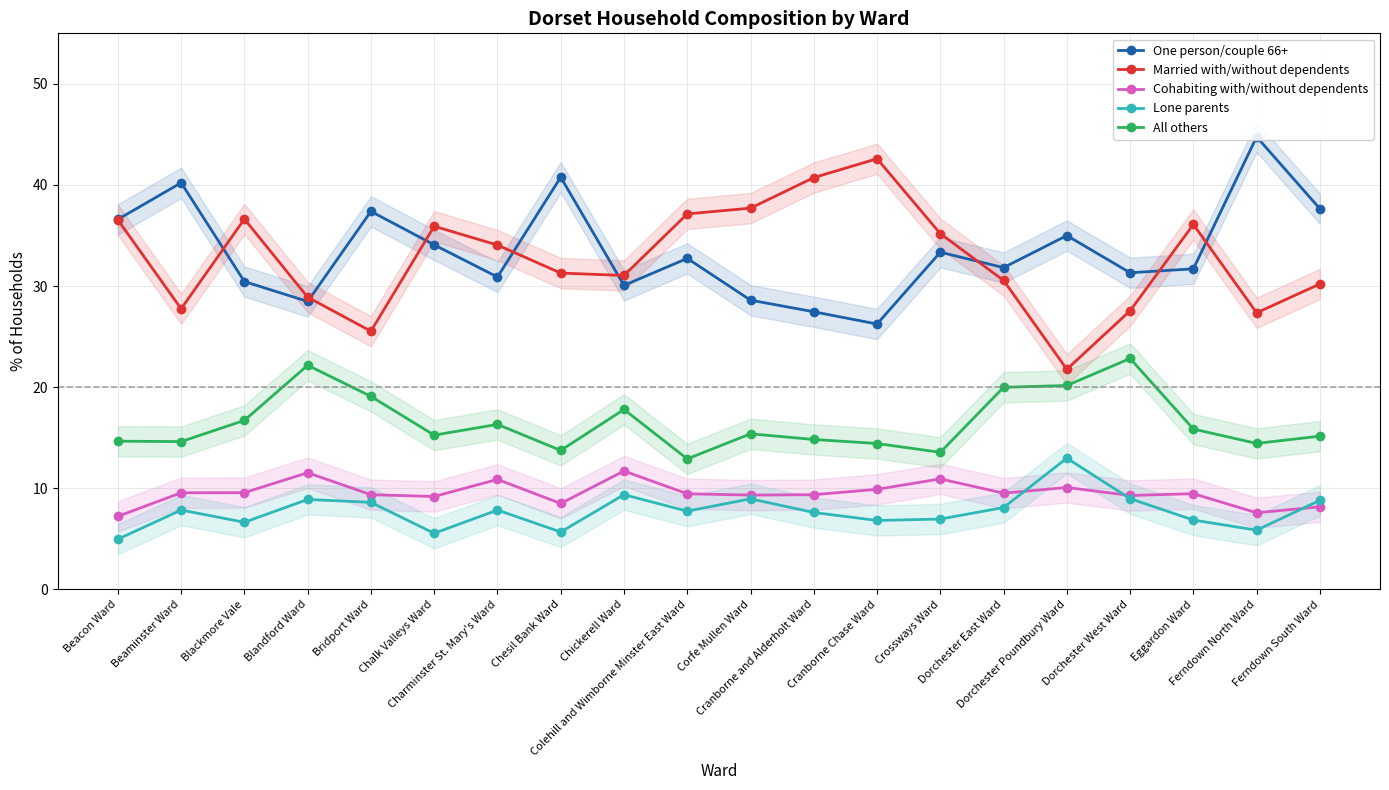

Is the value of All others at Crossways Ward greater than the value of Married with/without dependents at Chesil Bank Ward?

No